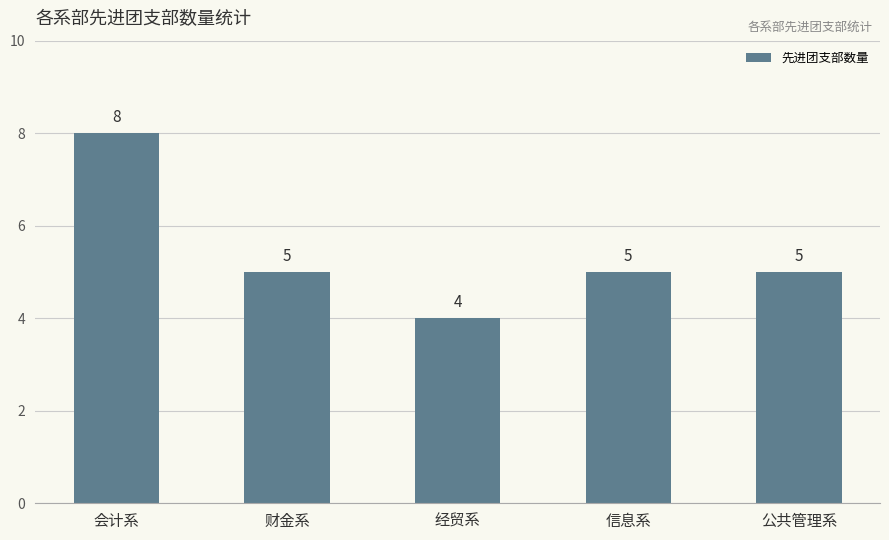

At which label does the data first exceed 5?

会计系